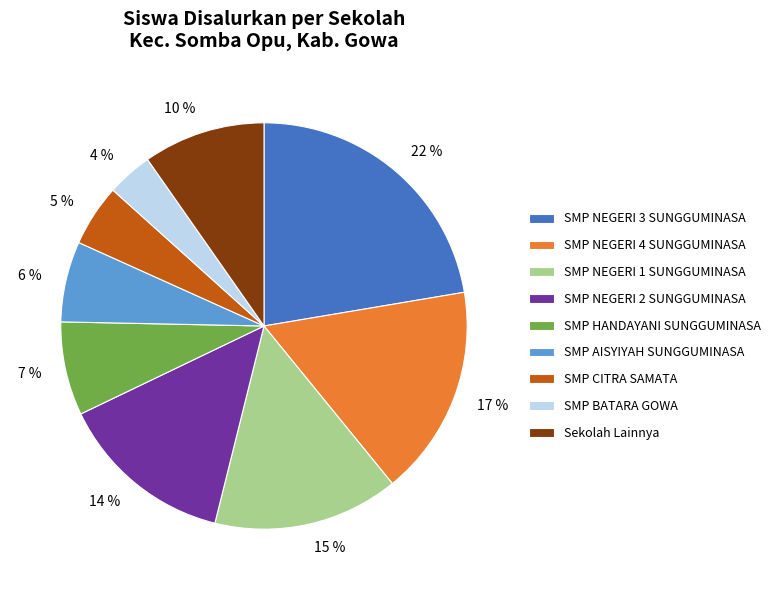

Is the sum of 6 % and 10 % greater than half?

No